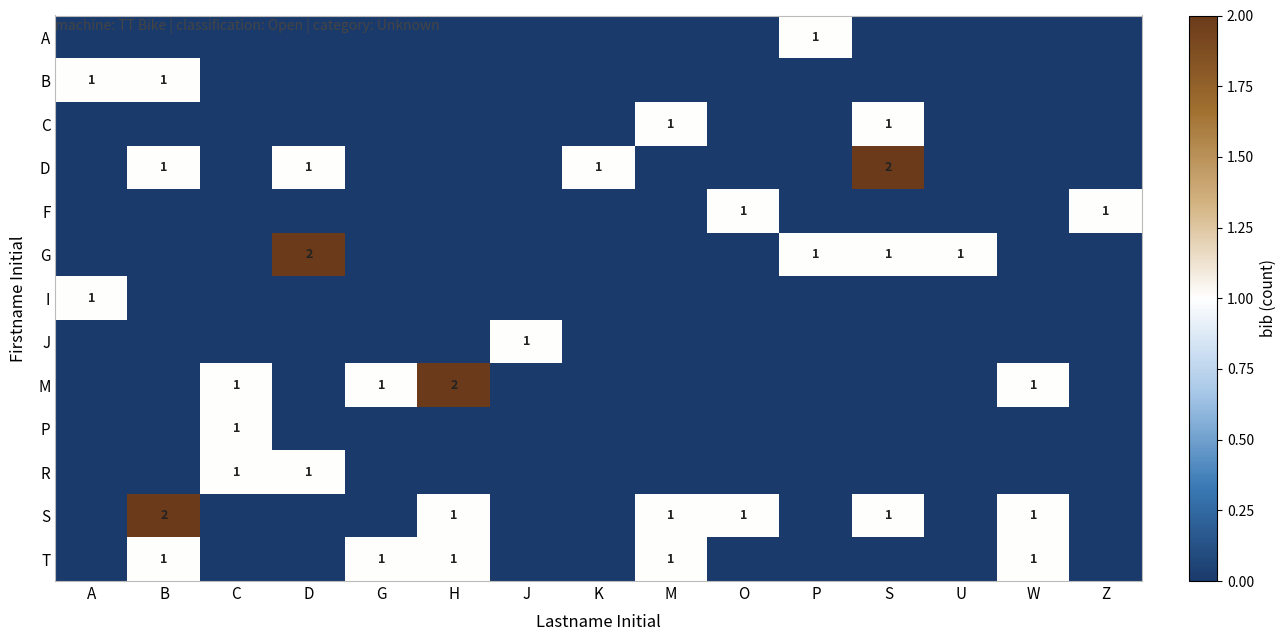

The value of F at C is 0. True or false?

True